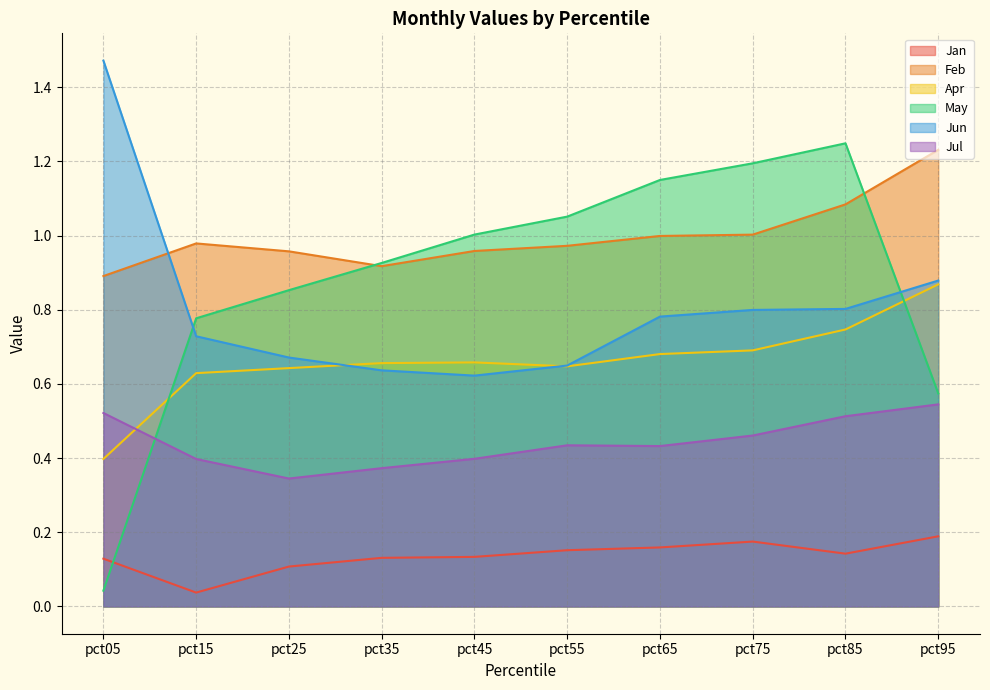

What is the value of the Feb point at the 6th from the left?

1.0